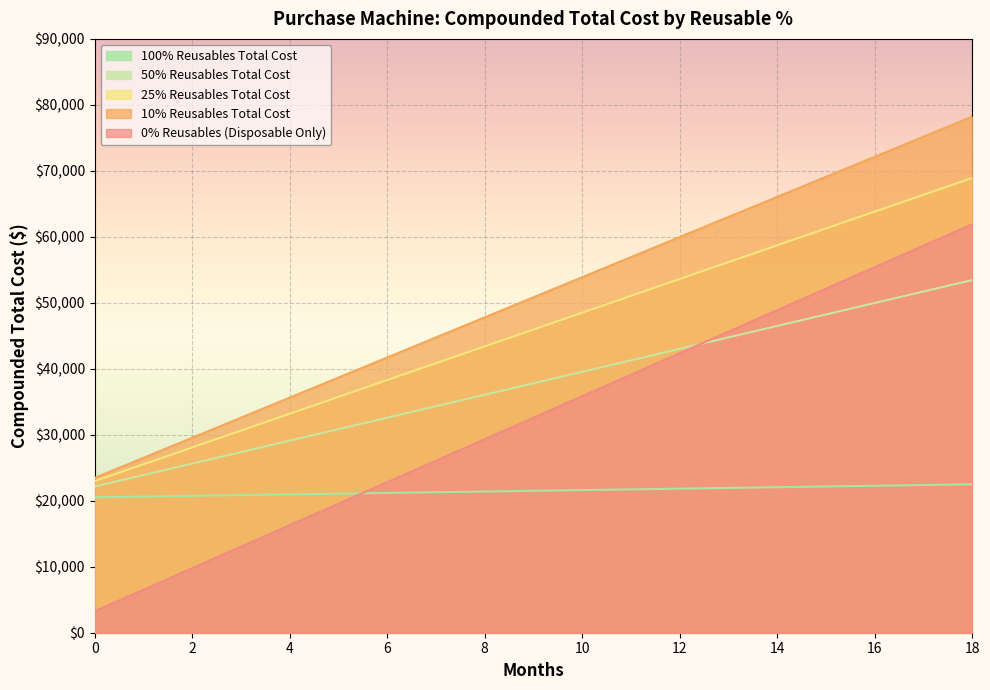

How many lines are shown in the chart?

5